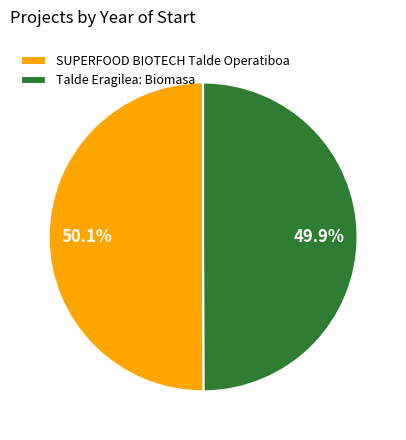

Approximately how many times larger is the value at SUPERFOOD BIOTECH Talde Operatiboa compared to Talde Eragilea: Biomasa?

1.0